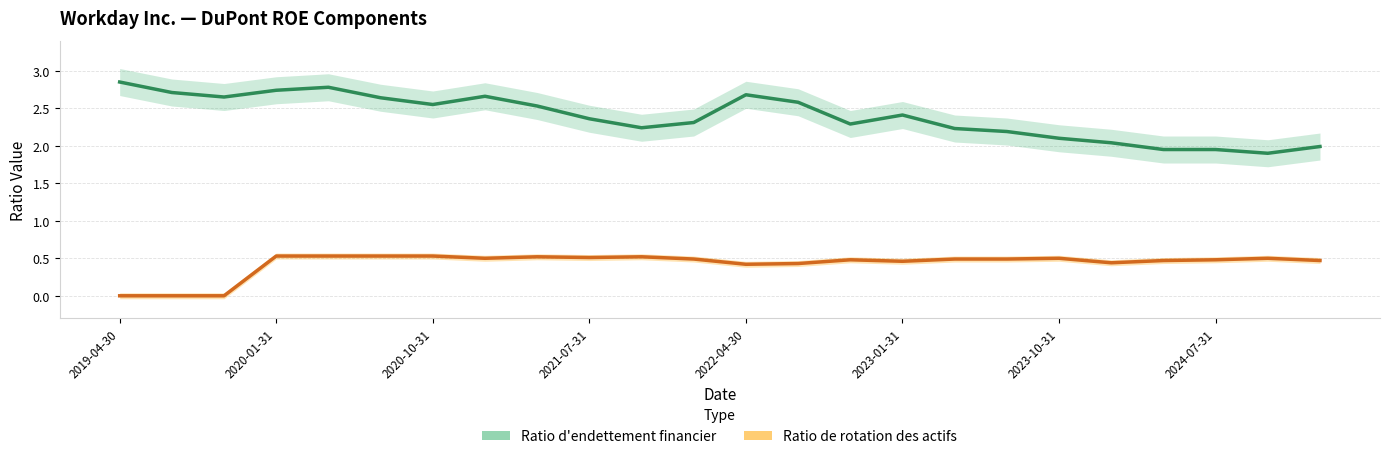

Where is the first local maximum for Ratio de rotation des actifs?

8